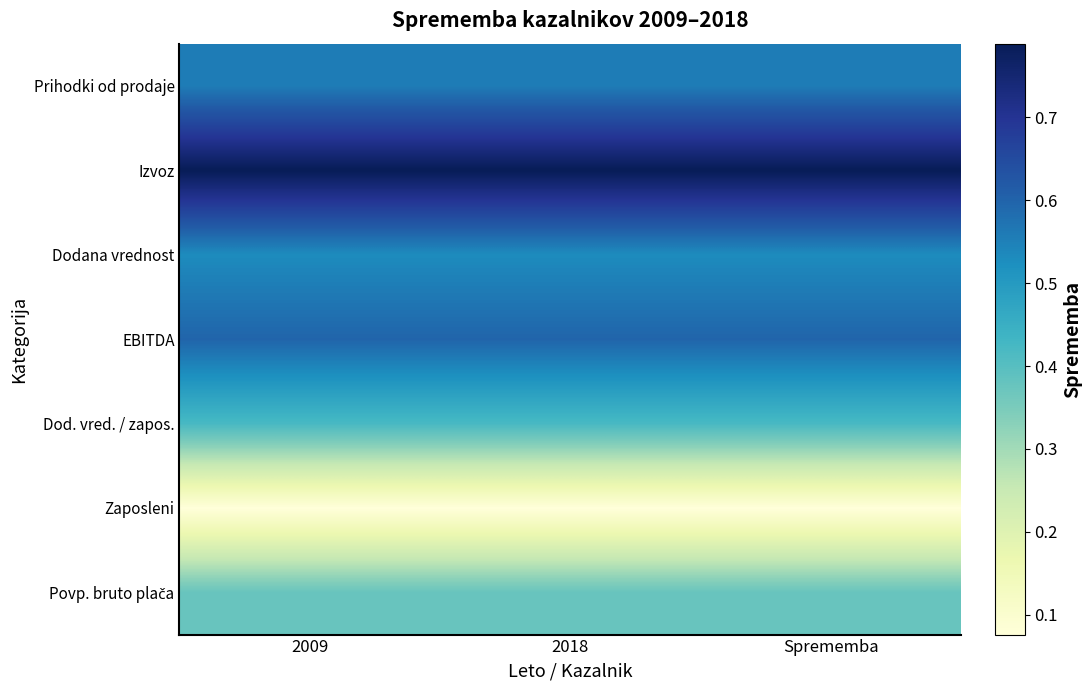

At how many categories does at least one series exceed 0?

3